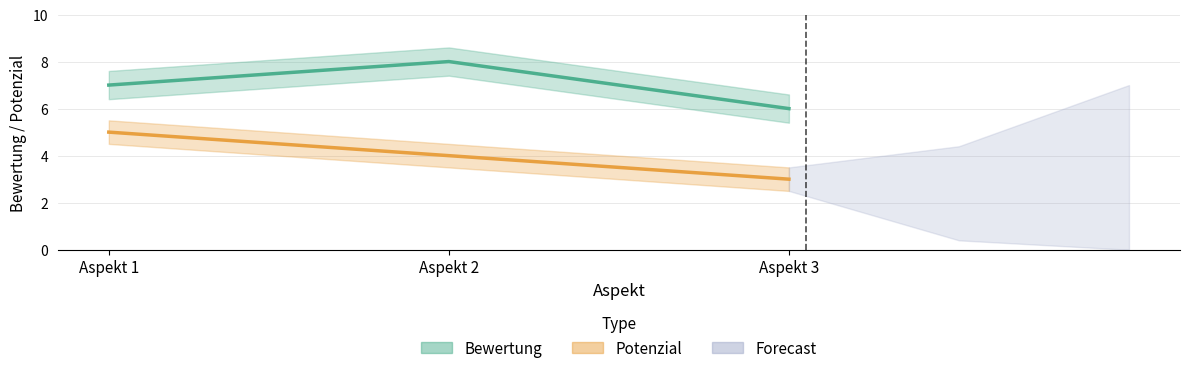

What is the smallest value displayed?

3